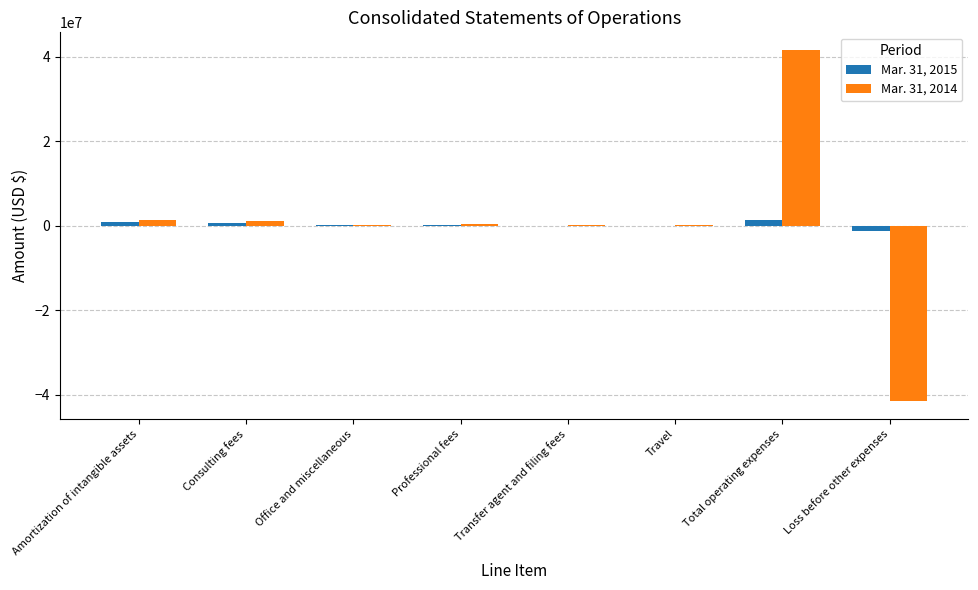

How many data points does each series have?

8